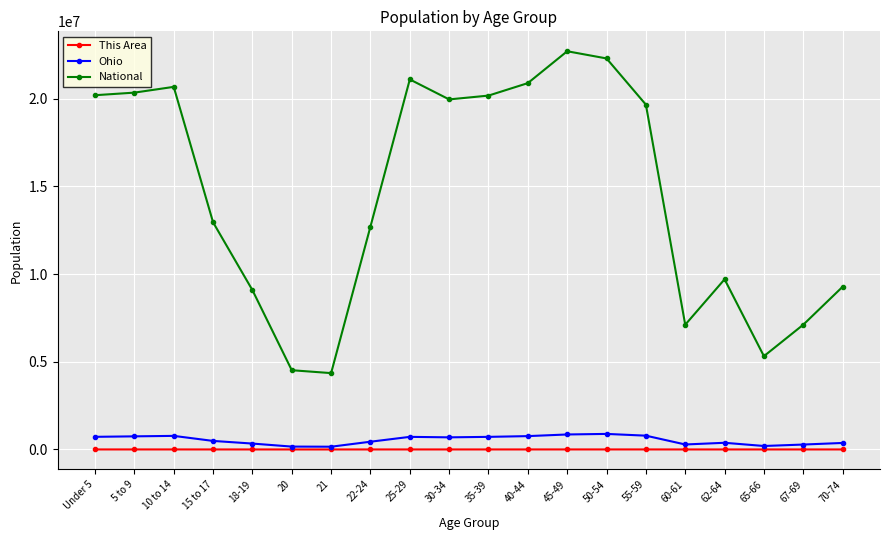

What is the difference between the second highest and minimum values in the This Area series?

1497